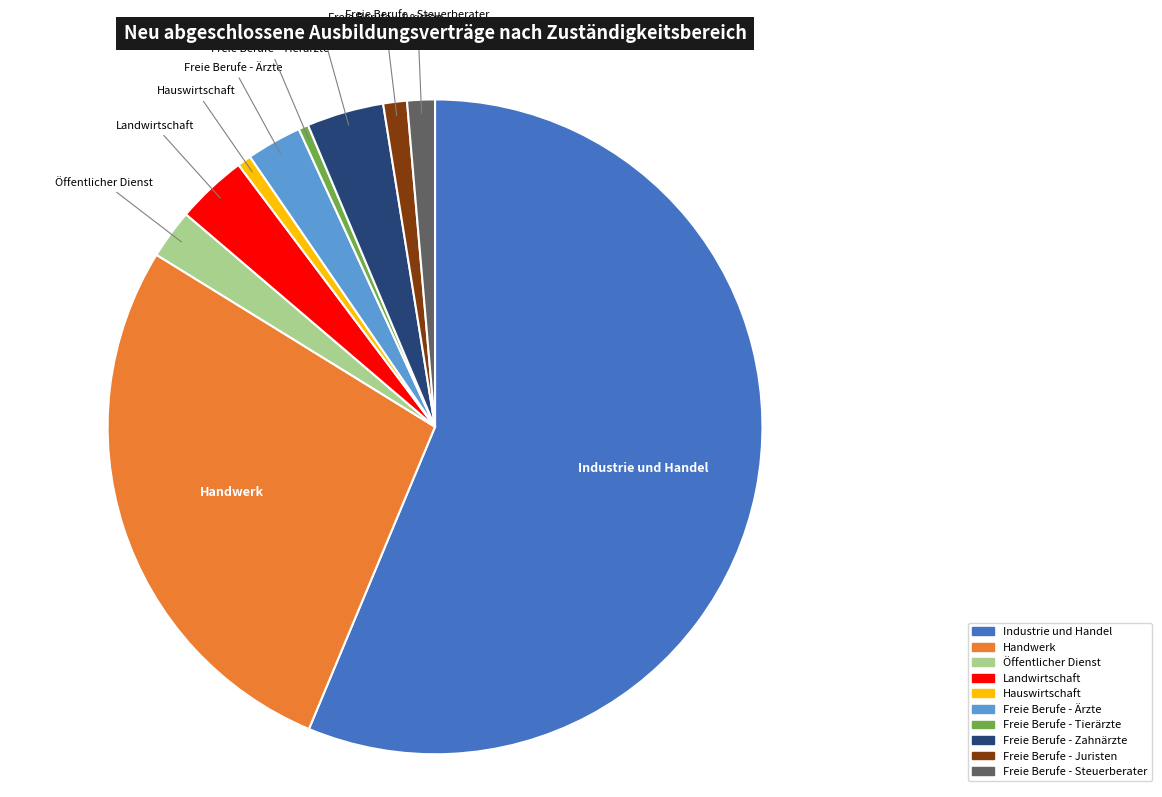

True or false: Industrie und Handel accounts for 56% of the total.

True